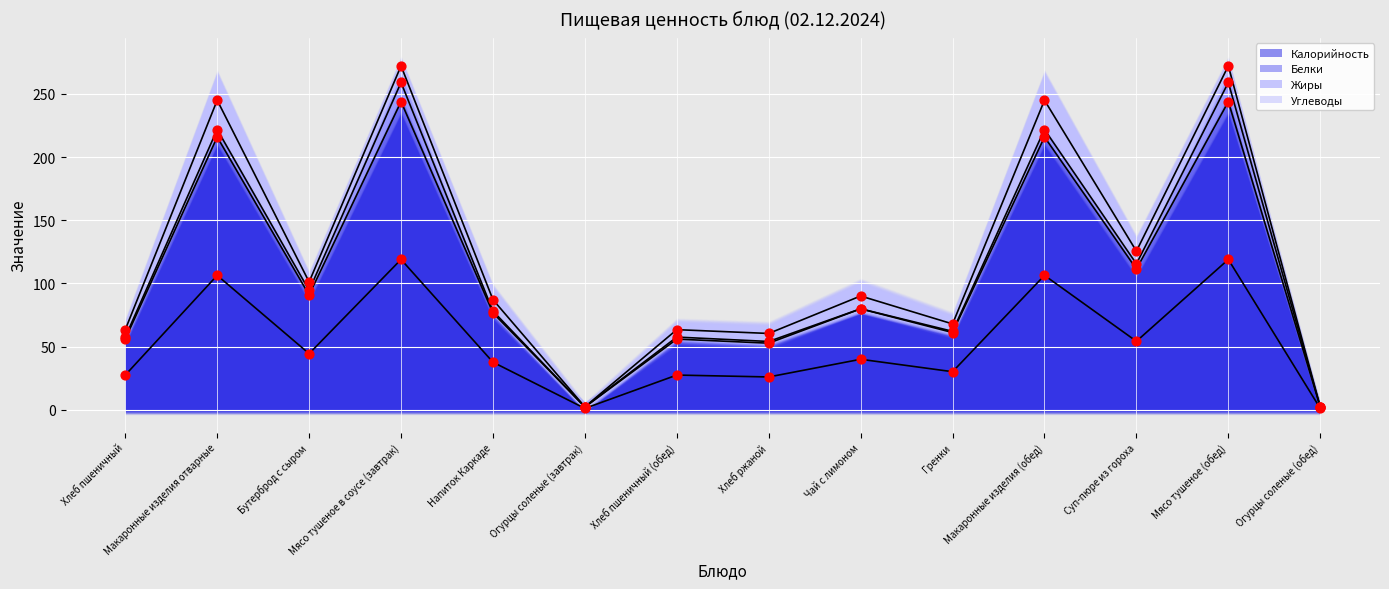

Which series reaches the minimum Y coordinate?

Жиры